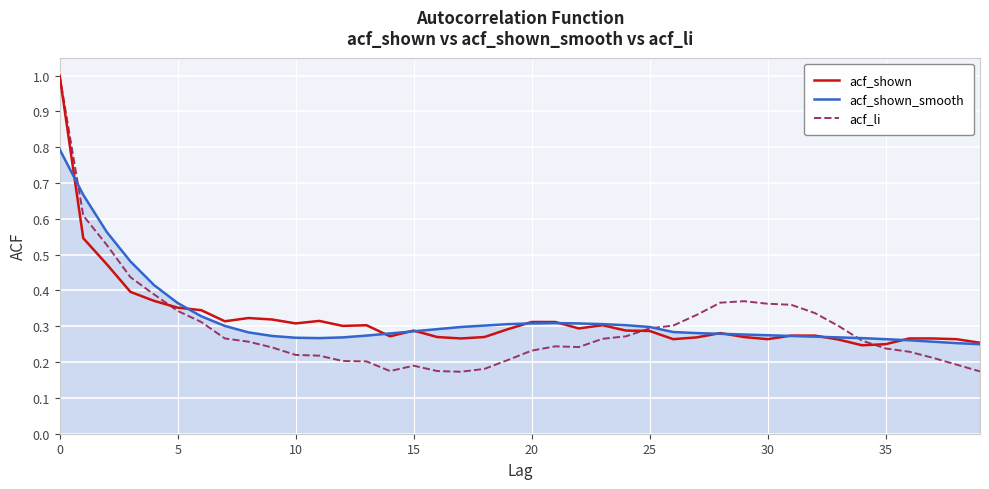

Which series has the largest range (max minus min)?

acf_li